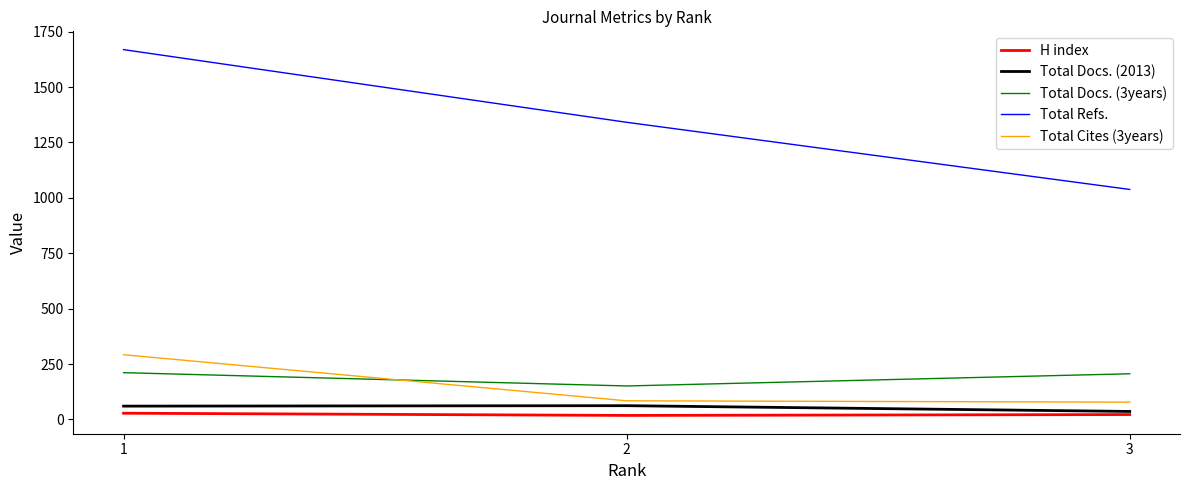

Is this an area chart (filled region under the line)?

No